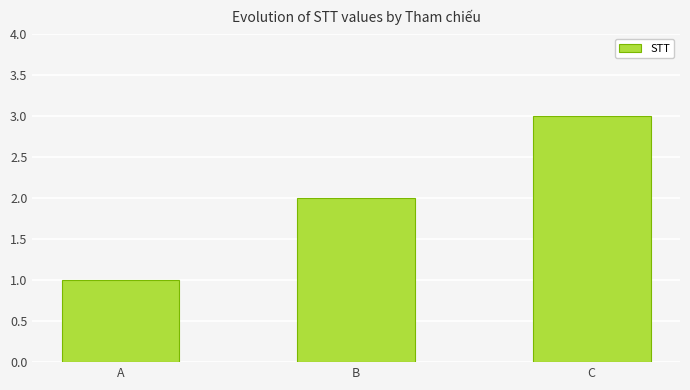

What is the average value?

2